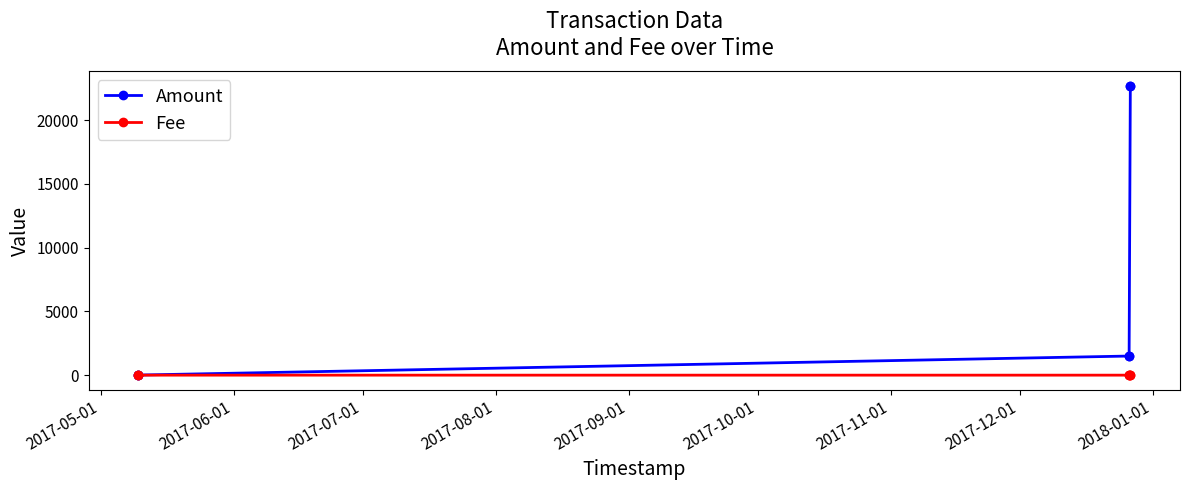

Which series has the largest total across all categories?

Amount